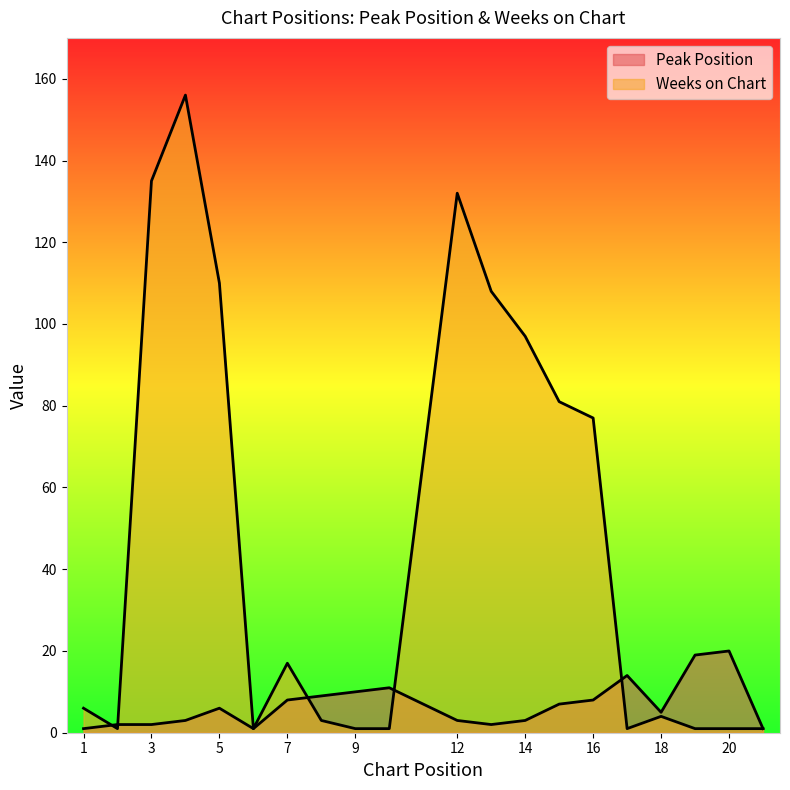

Rank the series by their maximum value, from lowest to highest.

Peak Position, Weeks on Chart